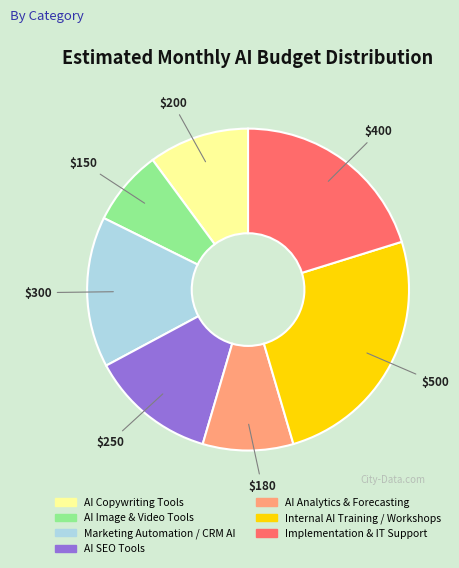

Rank the categories by value from lowest to highest.

AI Image & Video Tools, AI Analytics & Forecasting, AI Copywriting Tools, AI SEO Tools, Marketing Automation / CRM AI, Implementation & IT Support, Internal AI Training / Workshops